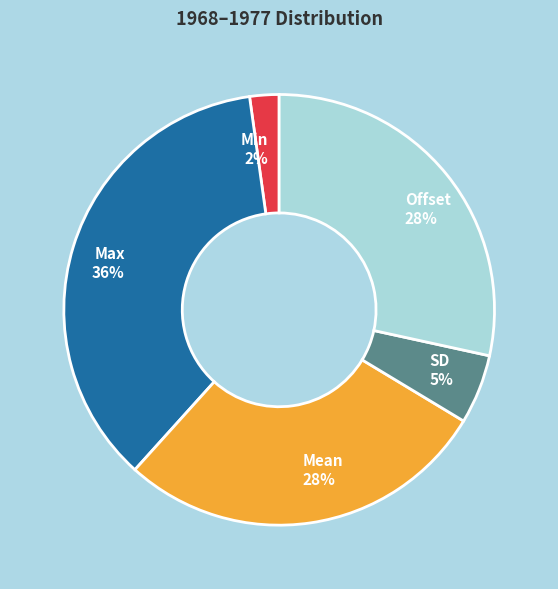

Which category has the biggest portion of the pie?

Max